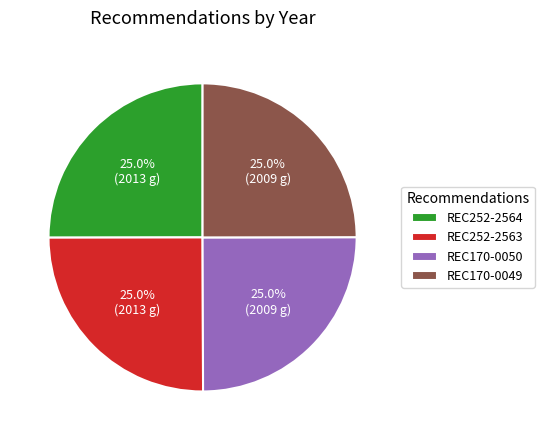

The REC170-0049 slice represents 25% of the pie. True or false?

True